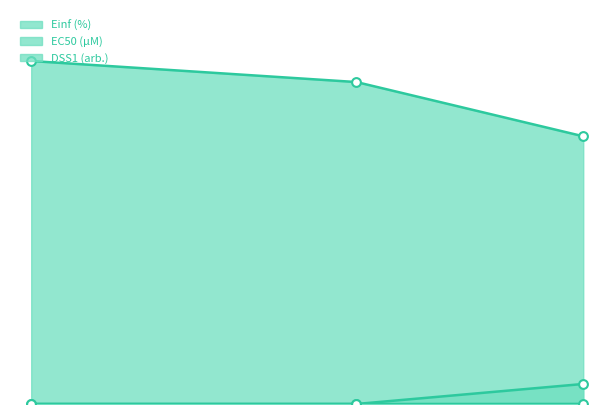

Which series contains the lowest Y value?

DSS1 (arb.)